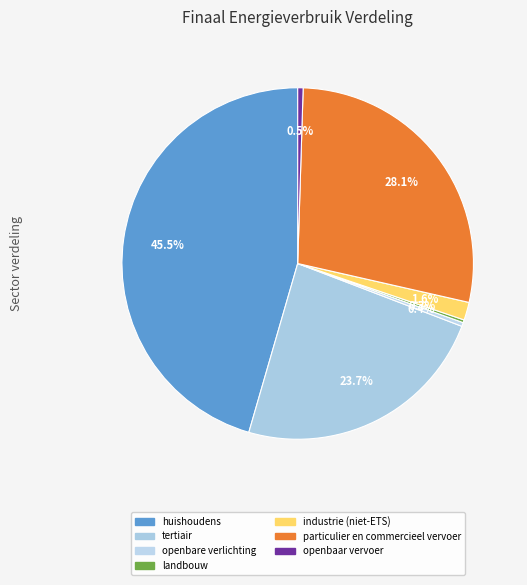

How many segments does this pie chart have?

7